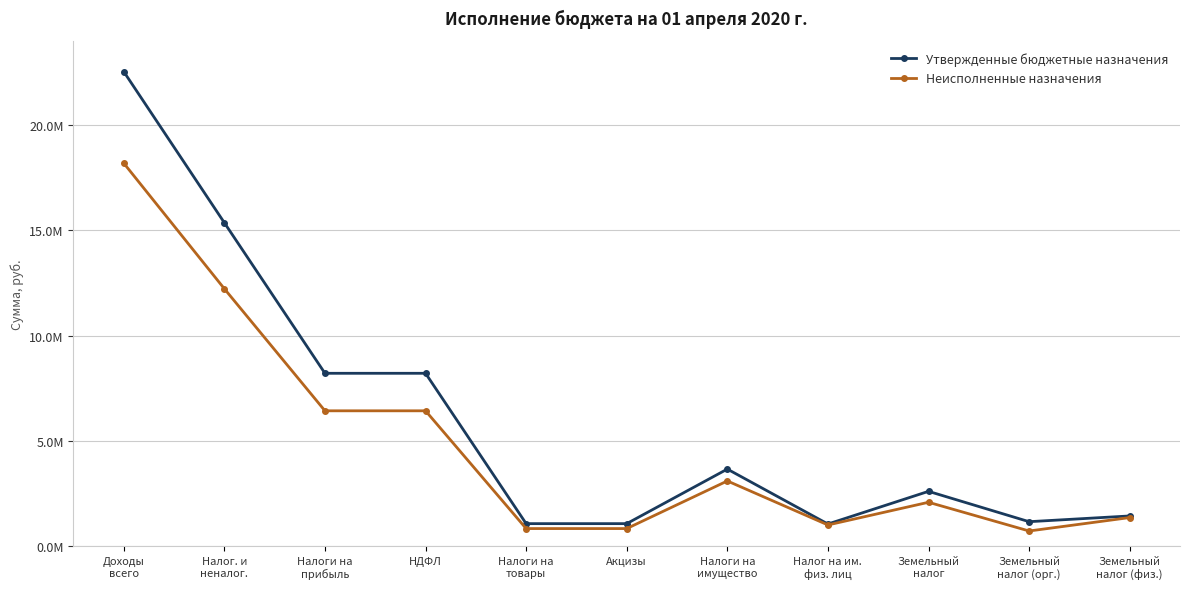

Which has a higher value, Налоги на
имущество or Земельный
налог (физ.)?

Налоги на
имущество